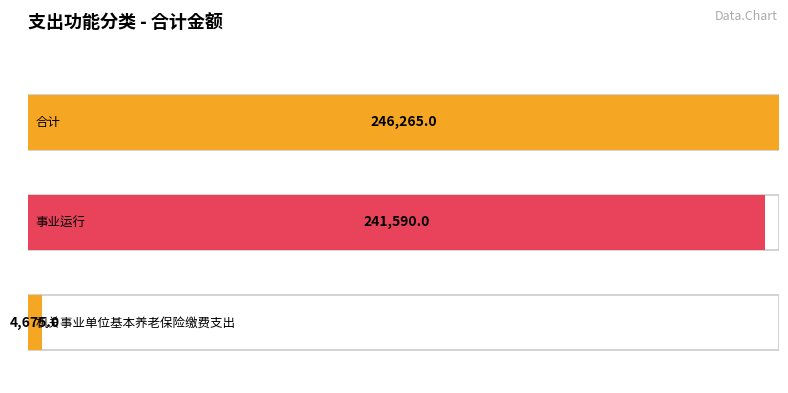

List the labels in order of value, largest first.

合计, 事业运行, 机关事业单位基本养老保险缴费支出